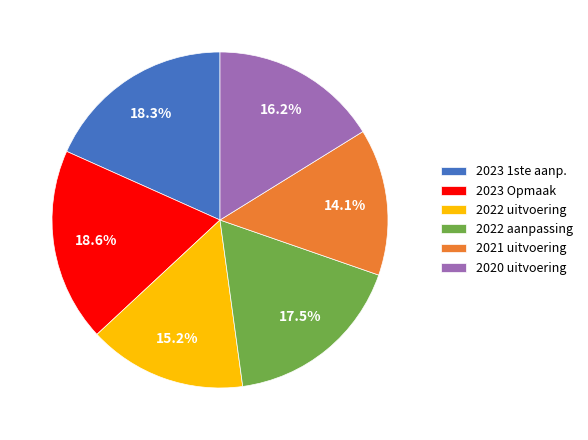

To the nearest percent, what is the average slice percentage?

17%